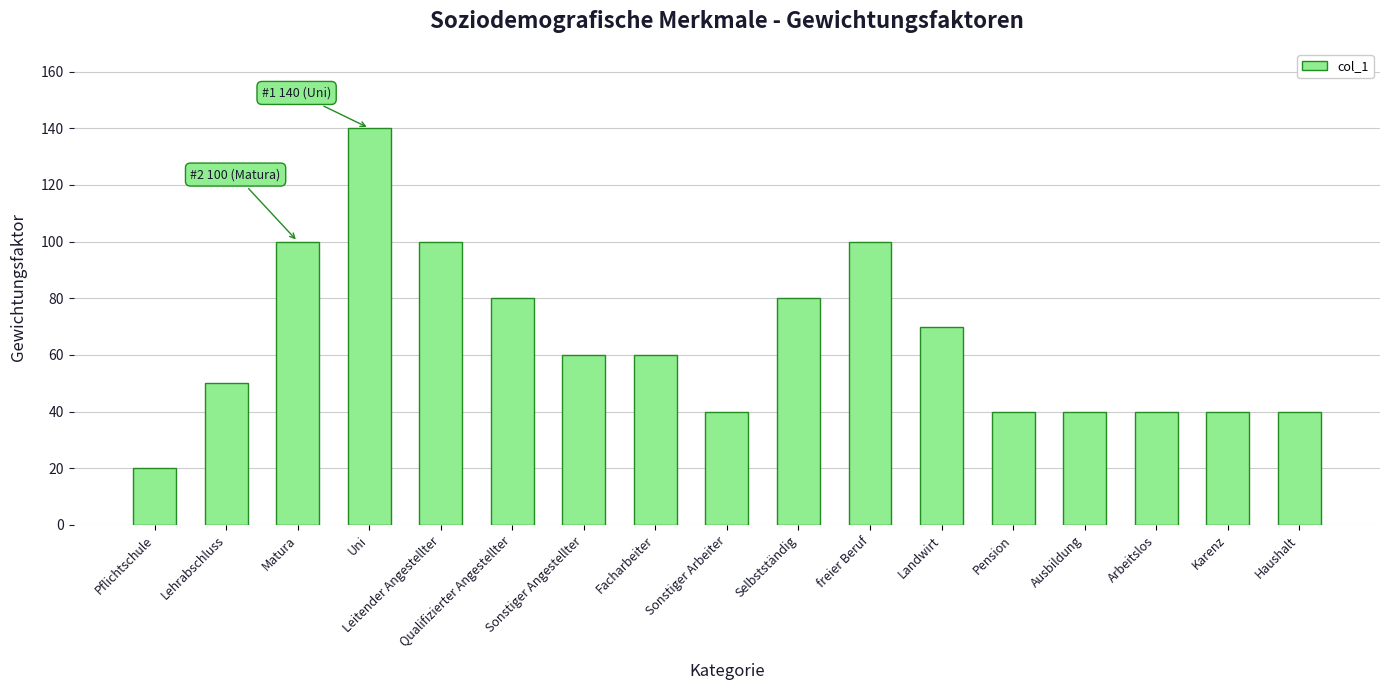

Where does the data first go above 60?

Matura